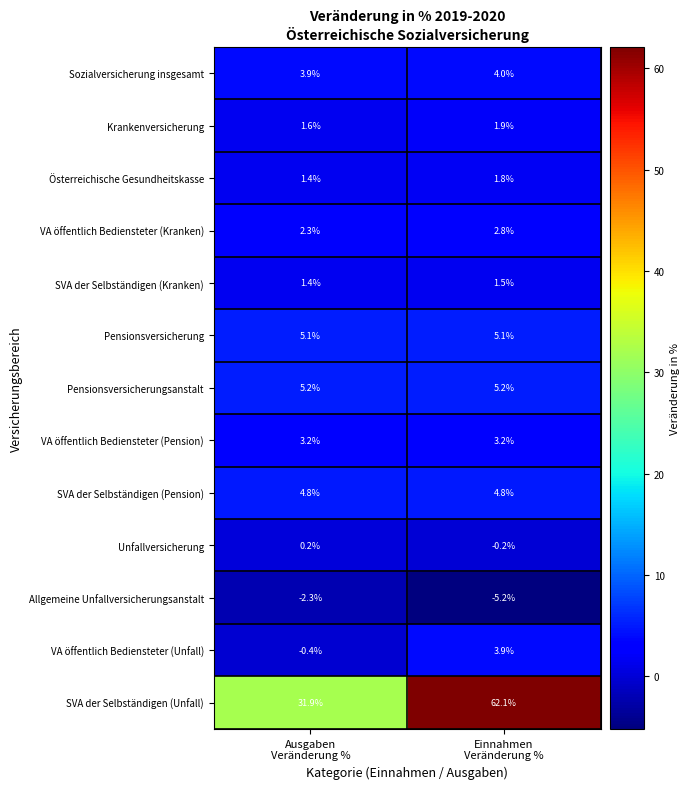

Which series has the widest spread of values?

SVA der Selbständigen (Unfall)